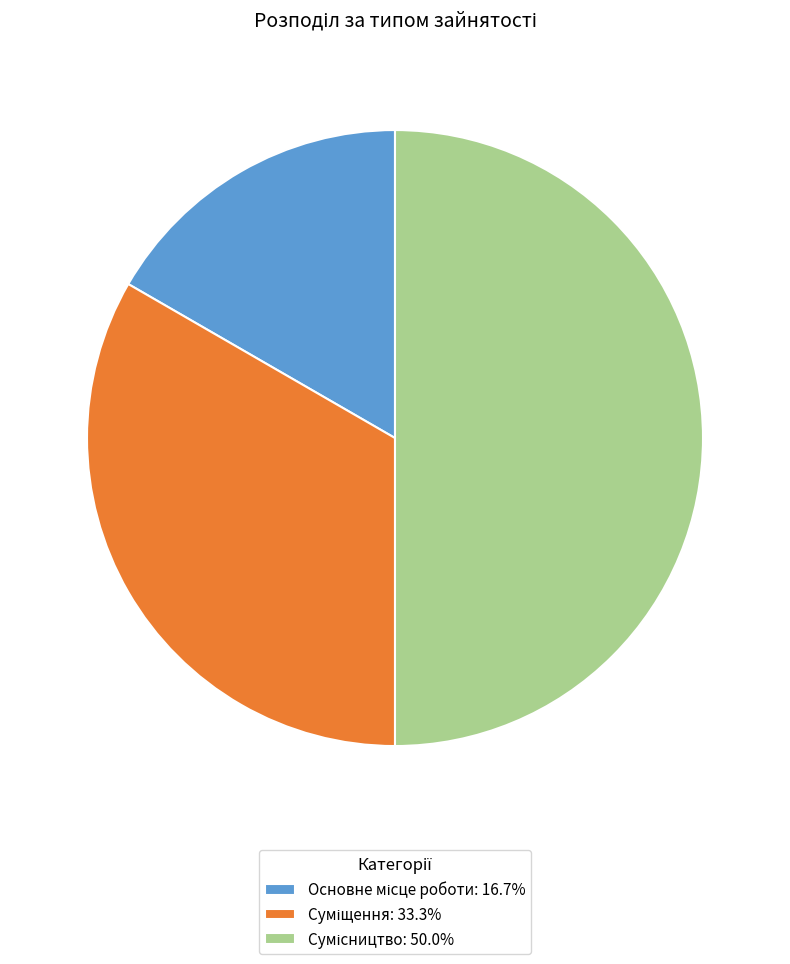

To the nearest percent, what portion does Суміщення represent?

33%